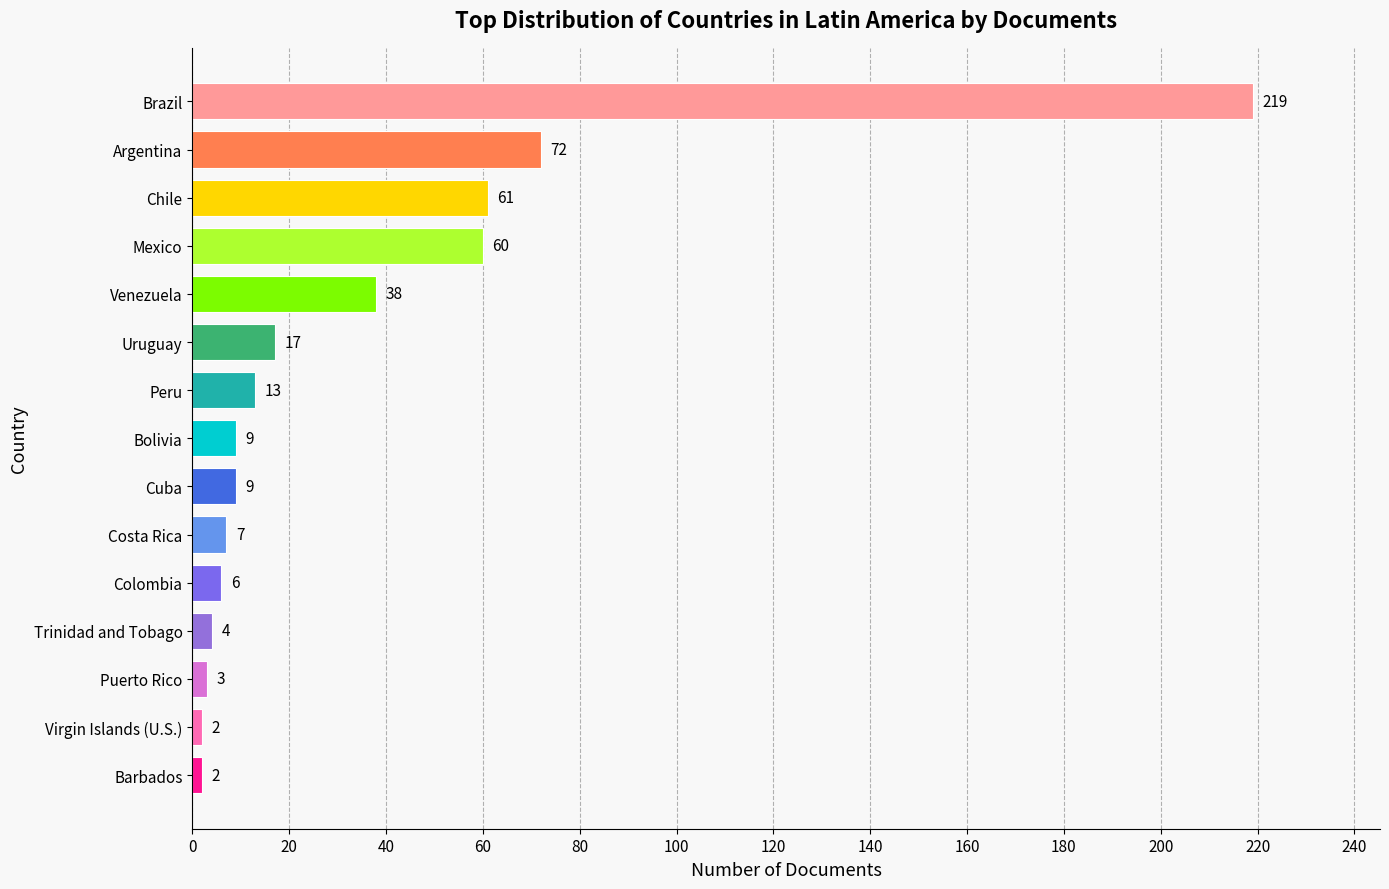

Is it true that the value at Uruguay is 30?

False